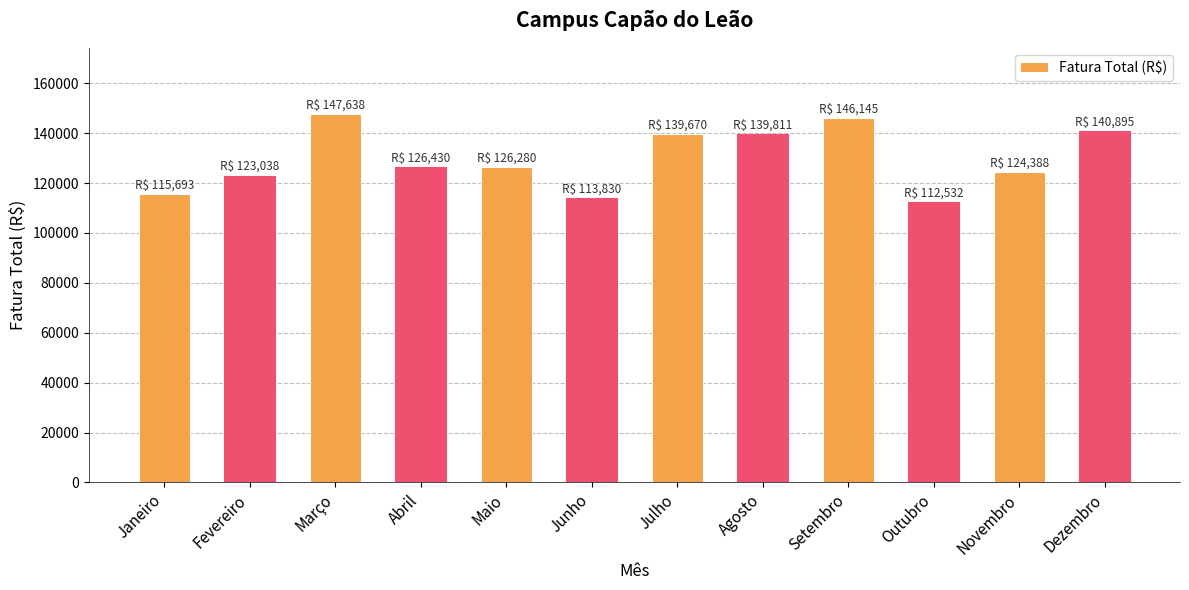

What is the greatest value displayed?

147637.7